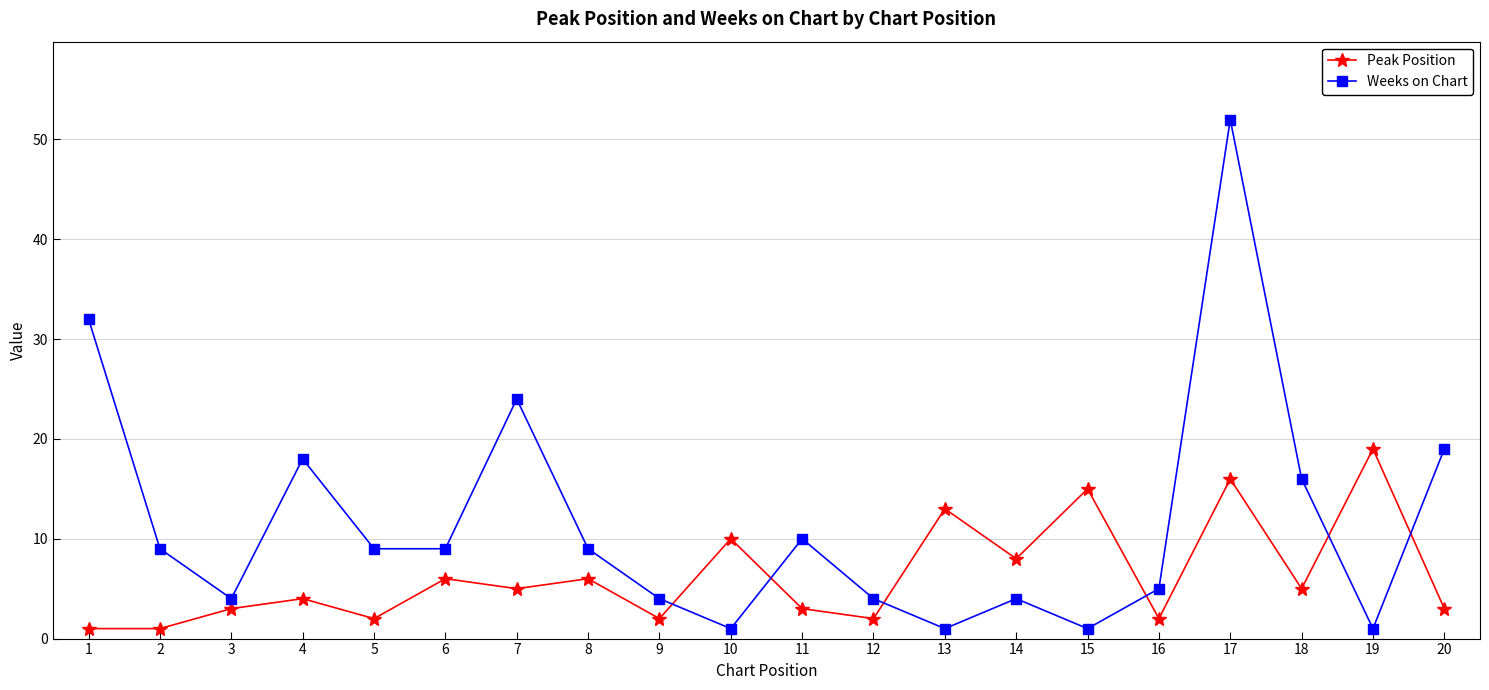

True or false: Weeks on Chart has more than 0 interior local peaks.

True